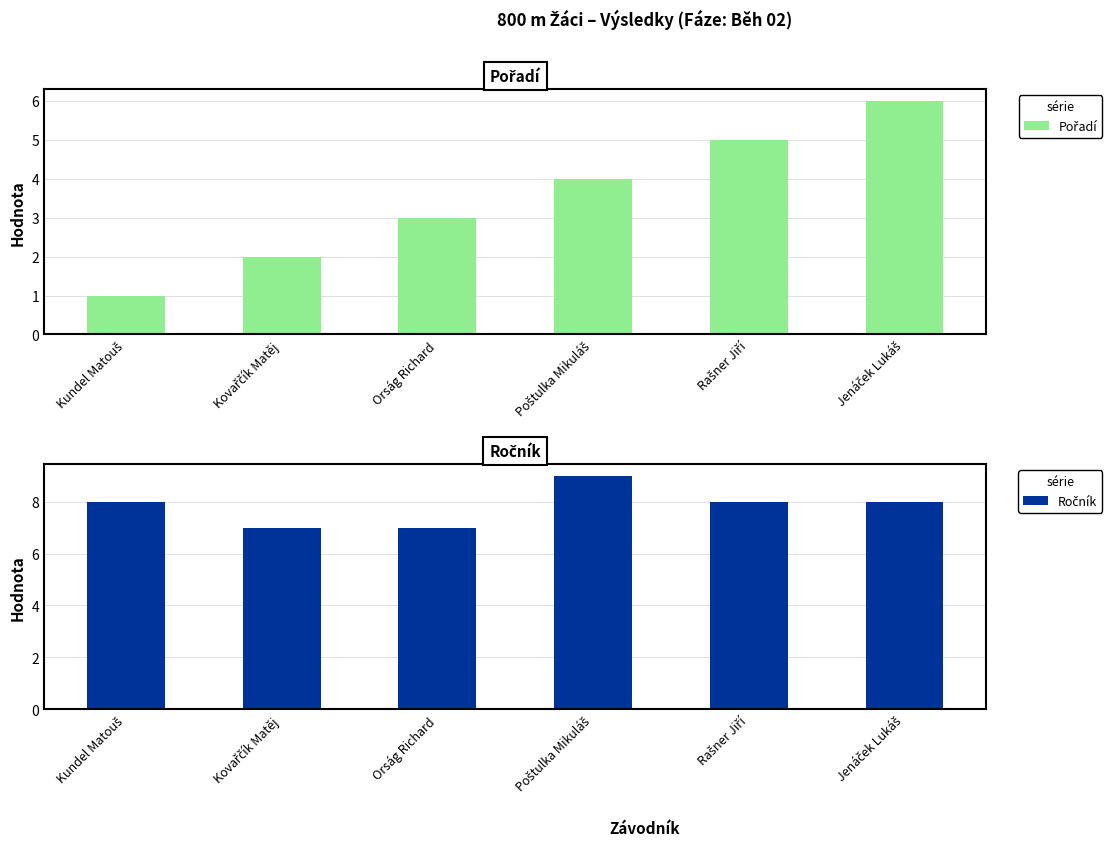

Does the chart contain any negative values?

No